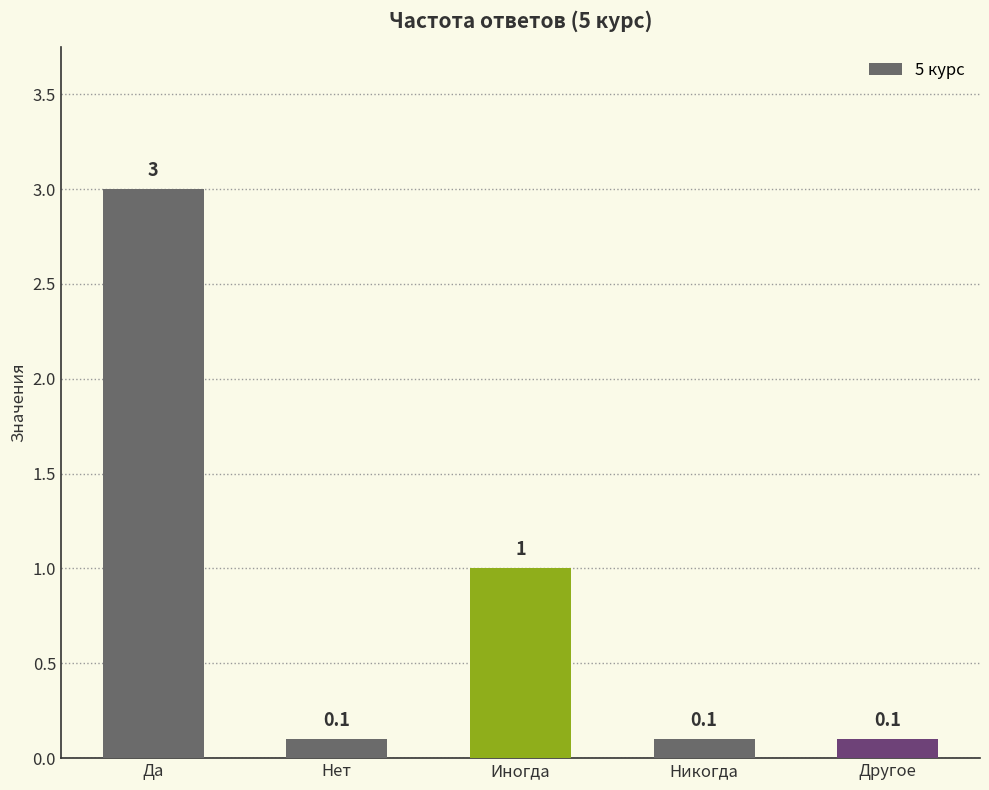

What is the minimum value shown in the chart?

0.1